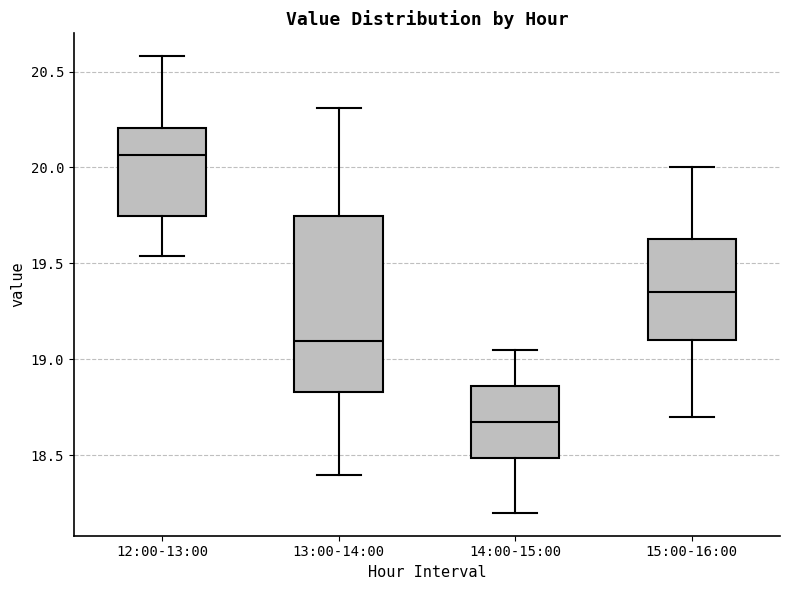

Reading left to right, transcribe this box plot: for each box, give where its median line is, the range the box spans, and where its two whiskers end, as read against the y-axis. The values are not printed on the chart, so give them approximately, as read against the axis.

12:00-13:00: median 20.05, box 19.75 to 20.20, whiskers 19.55 to 20.60
13:00-14:00: median 19.10, box 18.85 to 19.75, whiskers 18.40 to 20.30
14:00-15:00: median 18.70, box 18.50 to 18.85, whiskers 18.20 to 19.05
15:00-16:00: median 19.35, box 19.10 to 19.65, whiskers 18.70 to 20.00